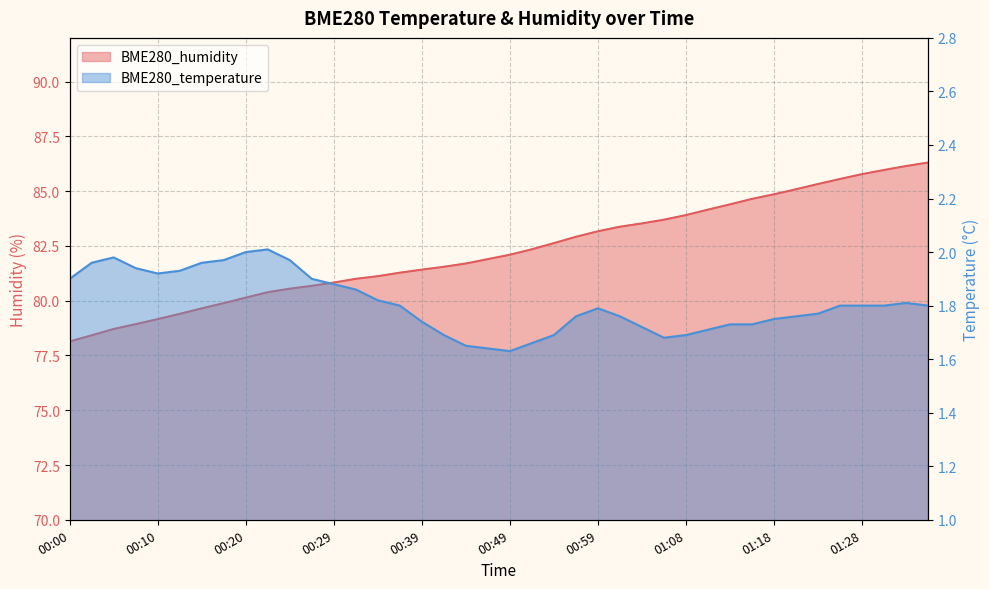

Count the number of categories in the chart.

40